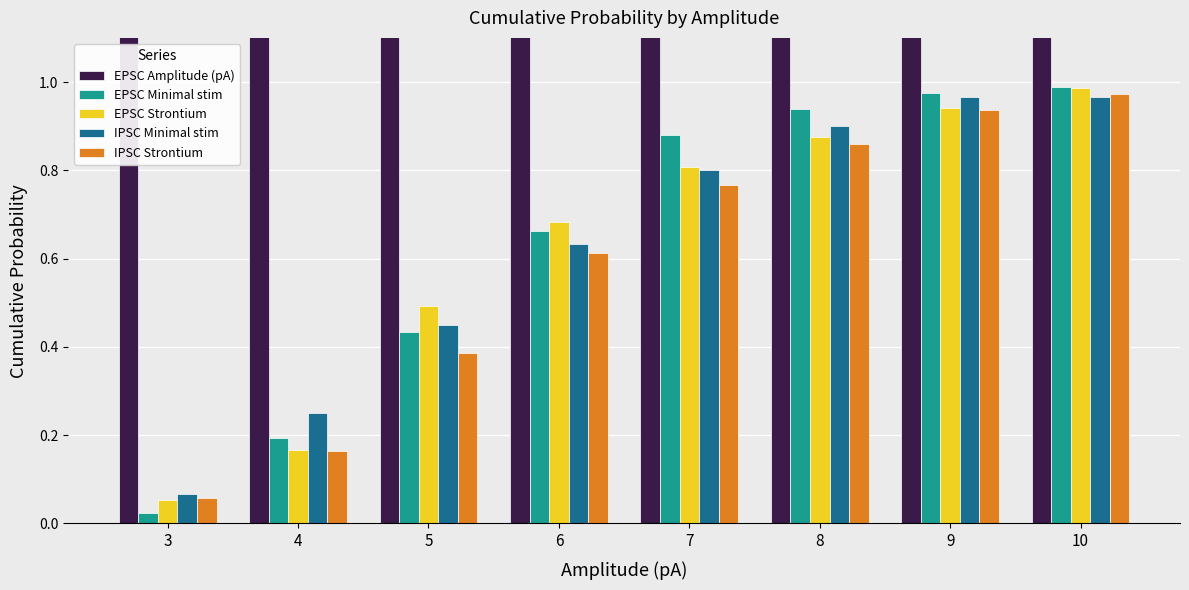

What is the difference between the maximum and minimum values in the EPSC Minimal stim series?

1.0